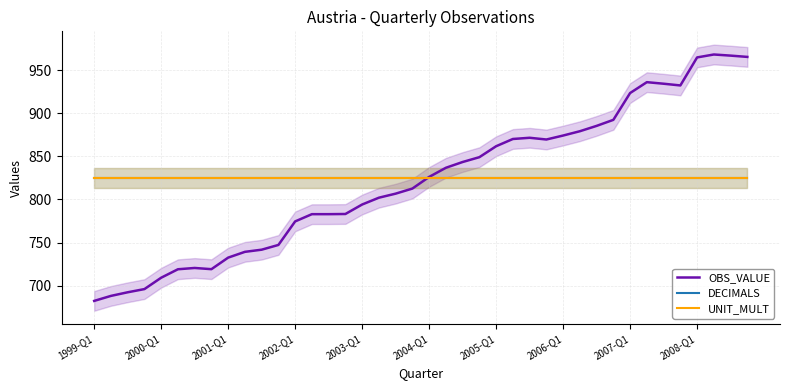

Reading left to right, extract all data points from this chart.

OBS_VALUE: 682.3	688.1	692.3	696.0	709.2	719.0	720.5	719.1	732.5	739.2	741.7	747.2	774.5	782.9	782.9	783.1	794.1	802.0	806.7	812.6	826.1	836.7	843.4	849.0	861.7	870.1	871.5	869.5	874.1	879.1	885.3	892.3	923.4	936.0	934.2	932.2	964.7	968.1	966.8	965.3
DECIMALS: 825.2	825.2	825.2	825.2	825.2	825.2	825.2	825.2	825.2	825.2	825.2	825.2	825.2	825.2	825.2	825.2	825.2	825.2	825.2	825.2	825.2	825.2	825.2	825.2	825.2	825.2	825.2	825.2	825.2	825.2	825.2	825.2	825.2	825.2	825.2	825.2	825.2	825.2	825.2	825.2
UNIT_MULT: 825.2	825.2	825.2	825.2	825.2	825.2	825.2	825.2	825.2	825.2	825.2	825.2	825.2	825.2	825.2	825.2	825.2	825.2	825.2	825.2	825.2	825.2	825.2	825.2	825.2	825.2	825.2	825.2	825.2	825.2	825.2	825.2	825.2	825.2	825.2	825.2	825.2	825.2	825.2	825.2